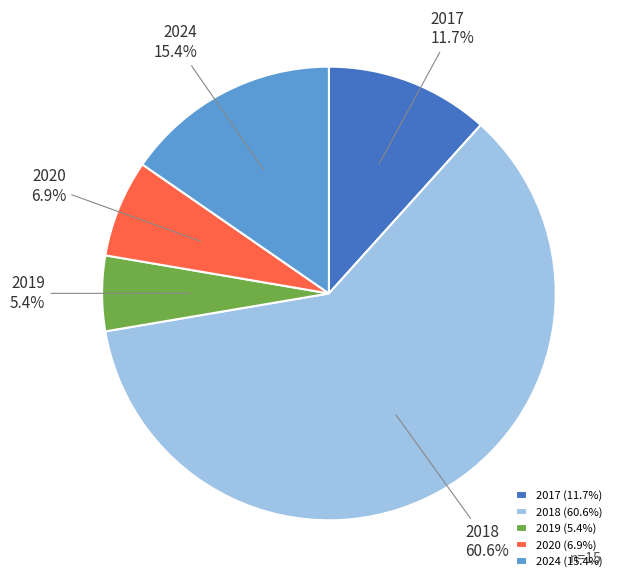

To the nearest percent, what is the average slice percentage?

20%